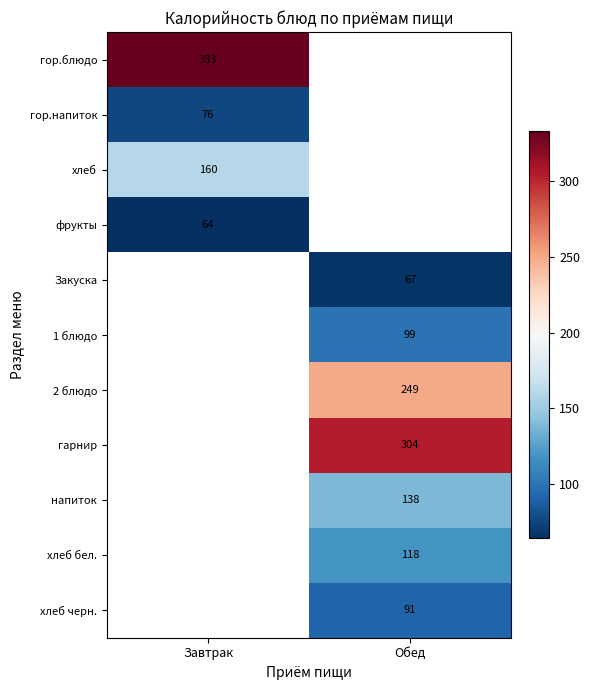

The гарнир series shows 149 at Обед. True or false?

False